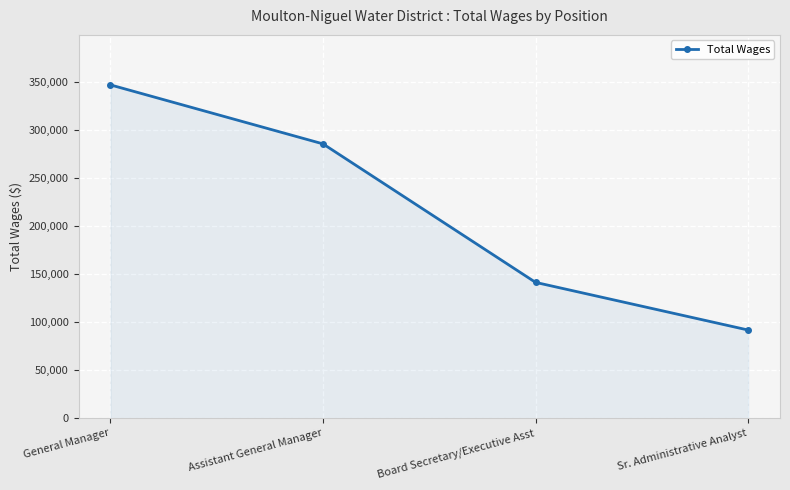

The chart shows a value of 346558 at General Manager. True or false?

True